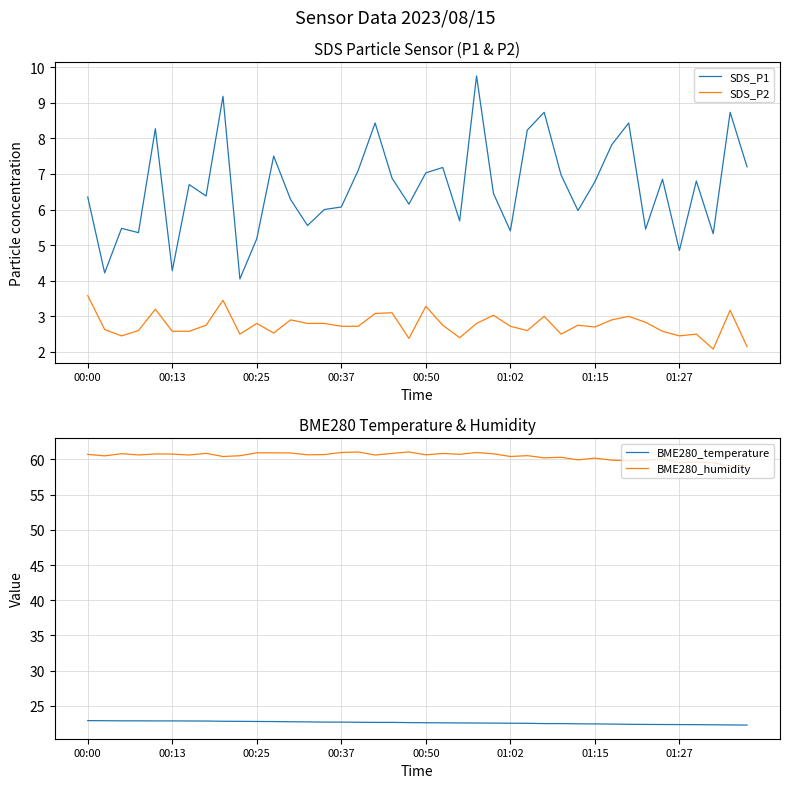

Does the chart have visible grid lines?

Yes